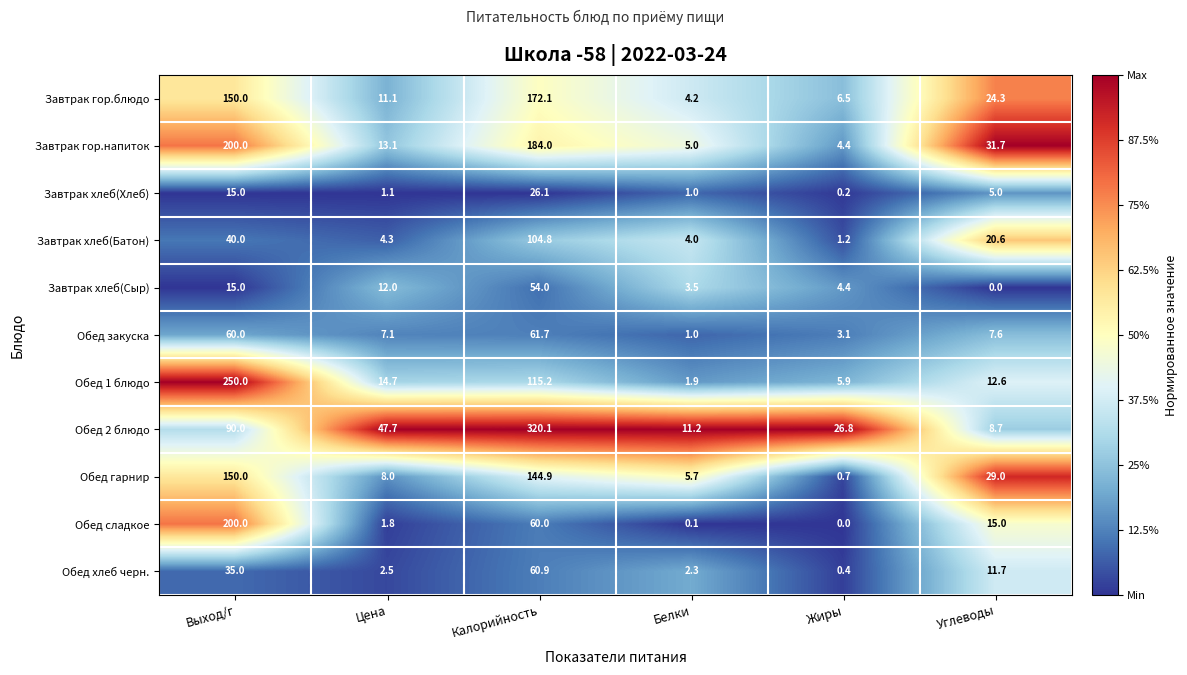

What is the difference between the highest and lowest values at Цена?

46.6